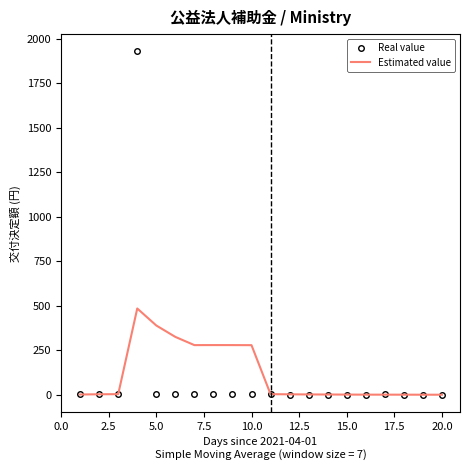

Rank the series by their maximum value, from lowest to highest.

Estimated value, Real value